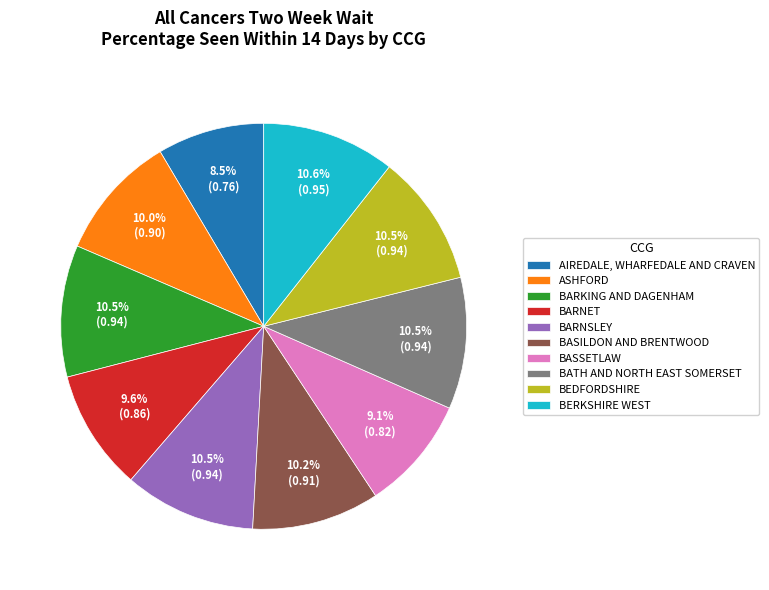

Which slice is the smallest?

AIREDALE, WHARFEDALE AND CRAVEN